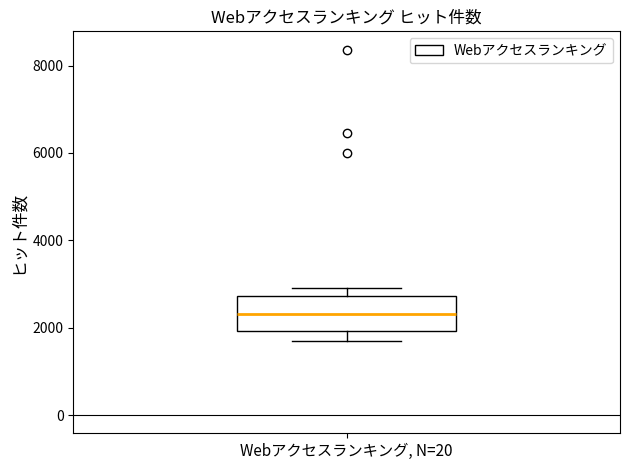

Where does the median line of the box for Webアクセスランキング, N=20 sit on the y-axis? The values are not printed on the chart, so give them approximately, as read against the axis.

2400